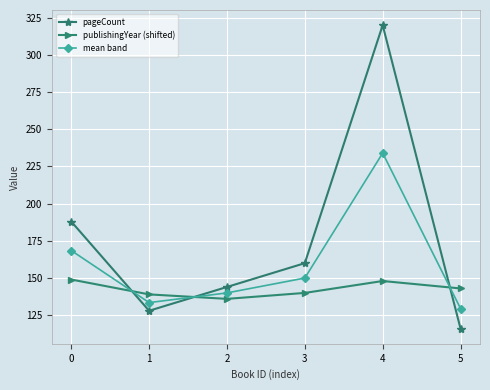

Reading left to right, extract all data points from this chart.

pageCount: 0=188.0	1=128.0	2=144.0	3=160.0	4=320.0	5=116.0
publishingYear (shifted): 0=149.0	1=139.0	2=136.0	3=140.0	4=148.0	5=143.0
mean band: 0=168.5	1=133.5	2=140.0	3=150.0	4=234.0	5=129.5